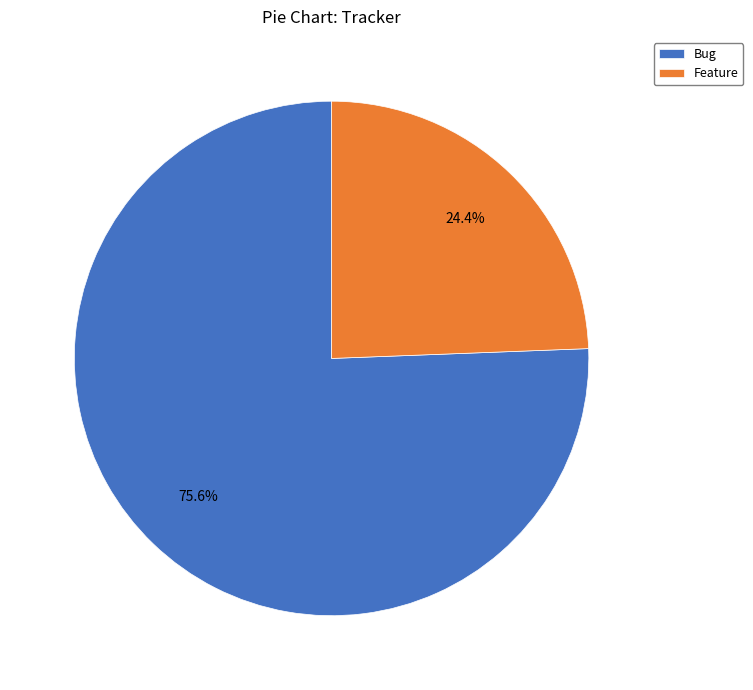

Approximately how many times larger is the value at Bug compared to Feature?

3.1